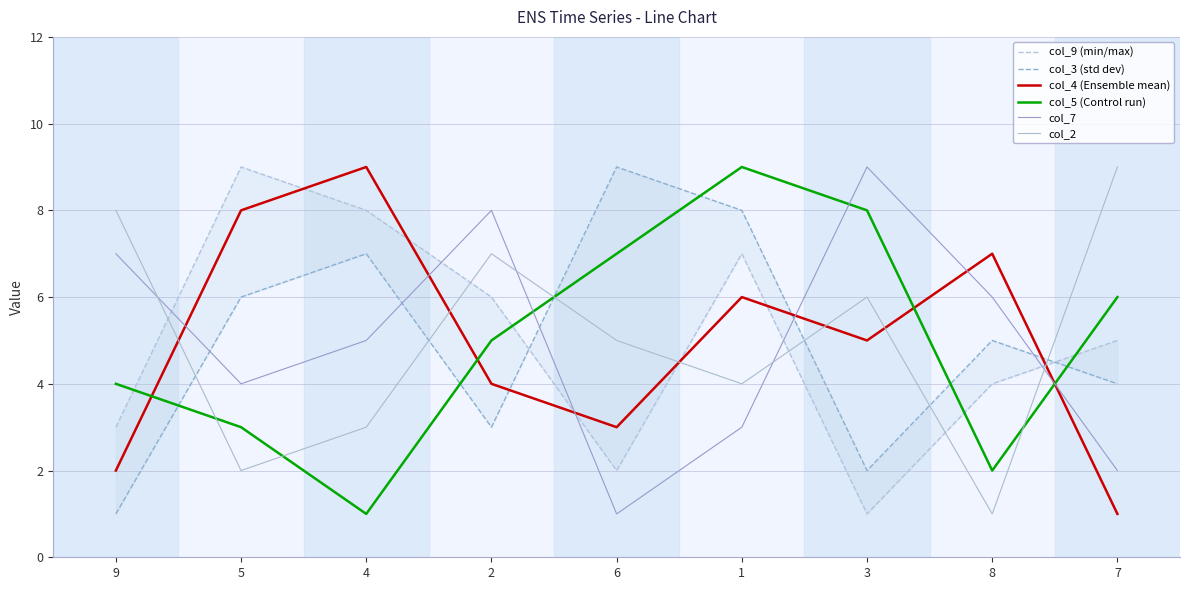

What is the value of the col_4 (Ensemble mean) point at the 1st from the left?

2